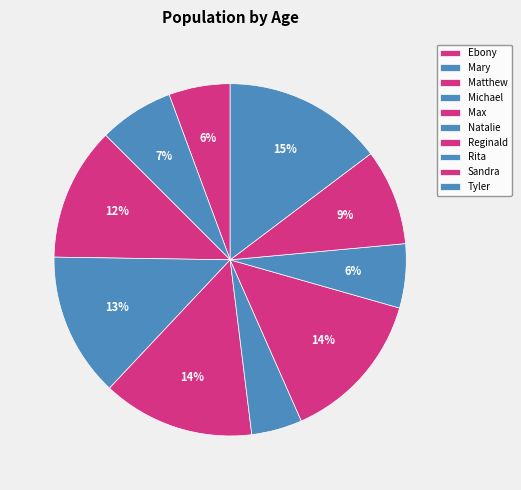

Does Natalie account for over 50% of the chart?

No